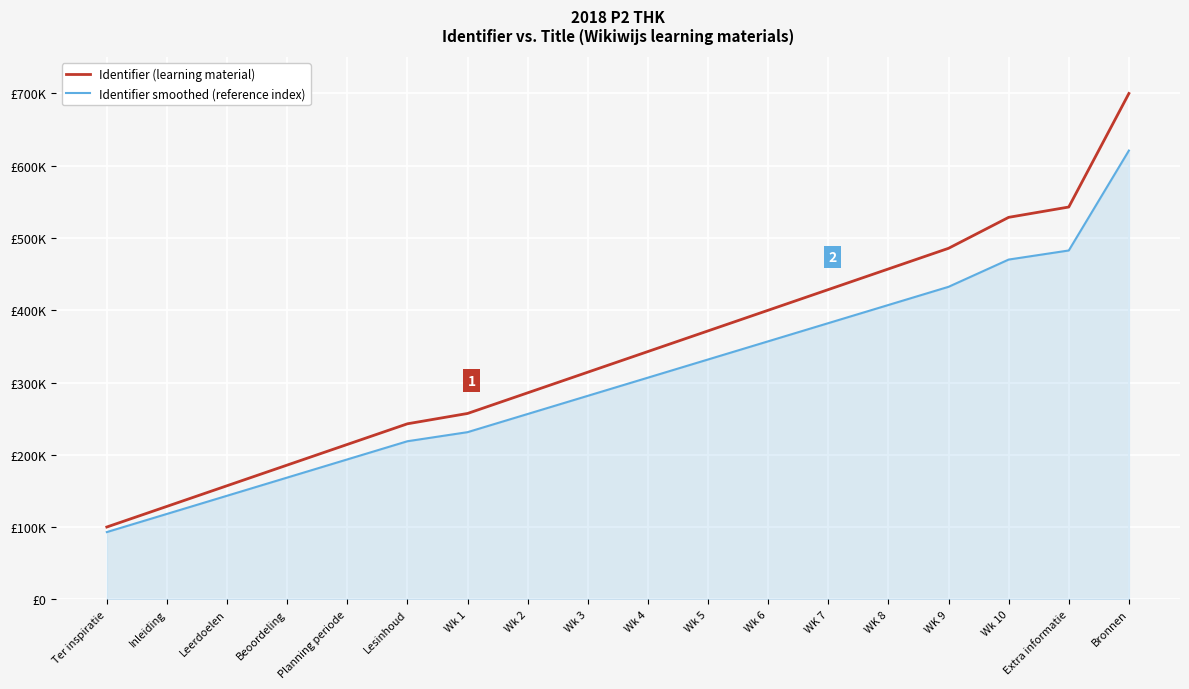

Rank the series at Wk 5 from lowest to highest value.

Identifier smoothed (reference index), Identifier (learning material)